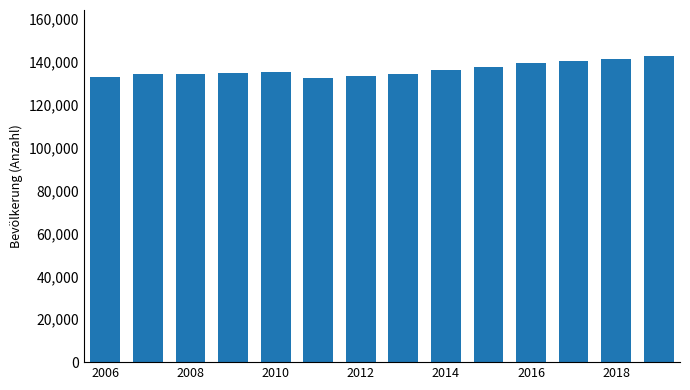

What is the value of the 10th bar from the left?

137866